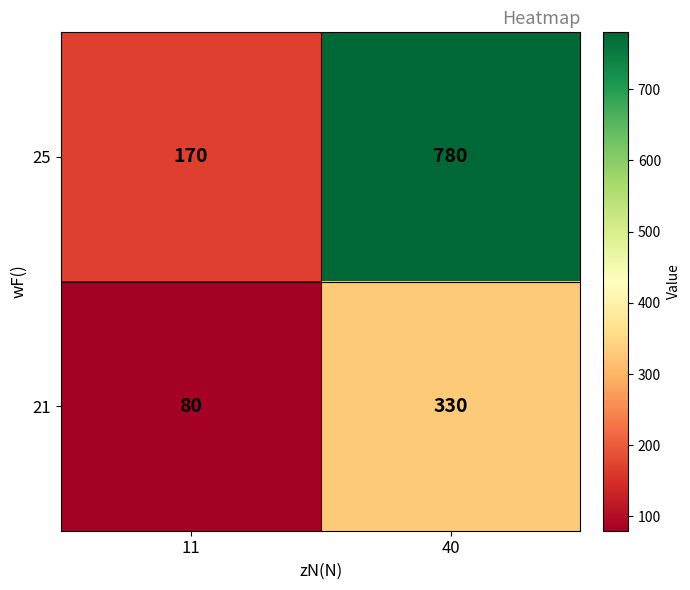

Rank the series by their average value, from lowest to highest.

21, 25